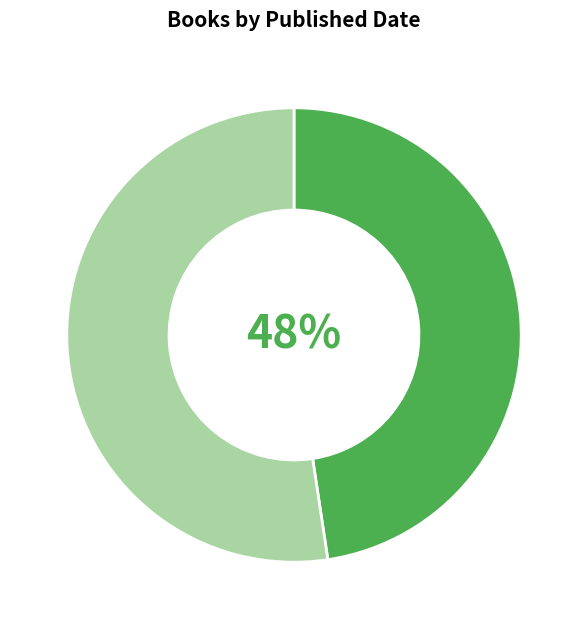

Is there any slice that represents more than half of the pie?

Yes